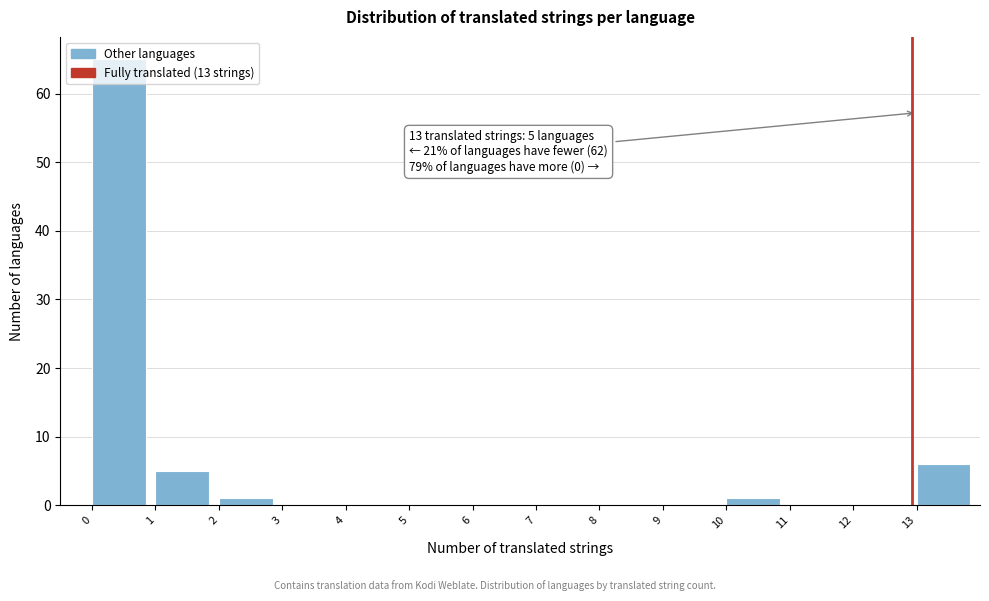

Which range on the x-axis has the tallest bar?

0 to 1